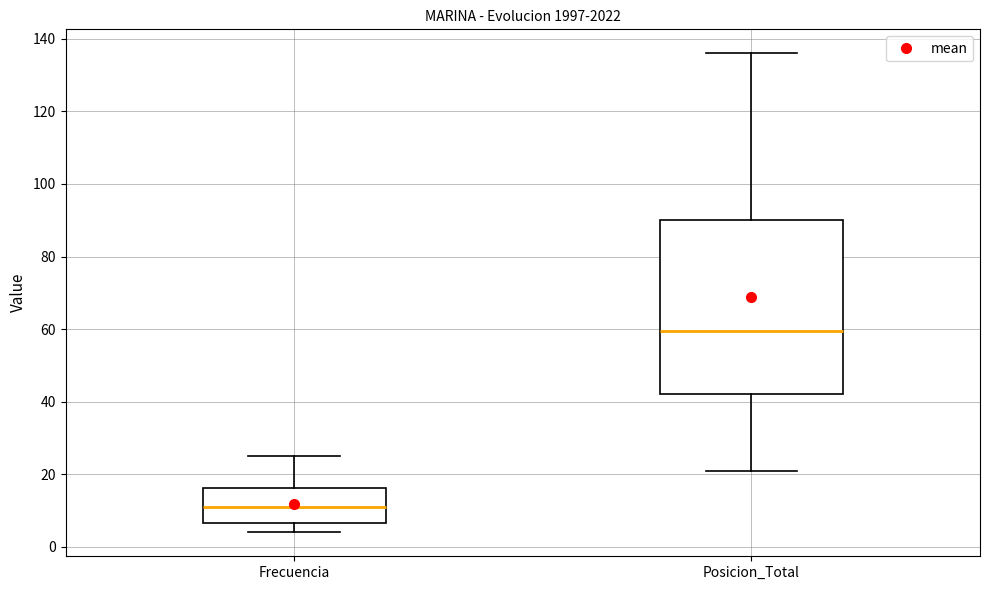

Reading left to right, transcribe this box plot: for each box, give where its median line is, the range the box spans, and where its two whiskers end, as read against the y-axis. The values are not printed on the chart, so give them approximately, as read against the axis.

Frecuencia: median 12, box 6 to 16, whiskers 4 to 26
Posicion_Total: median 60, box 42 to 90, whiskers 22 to 136